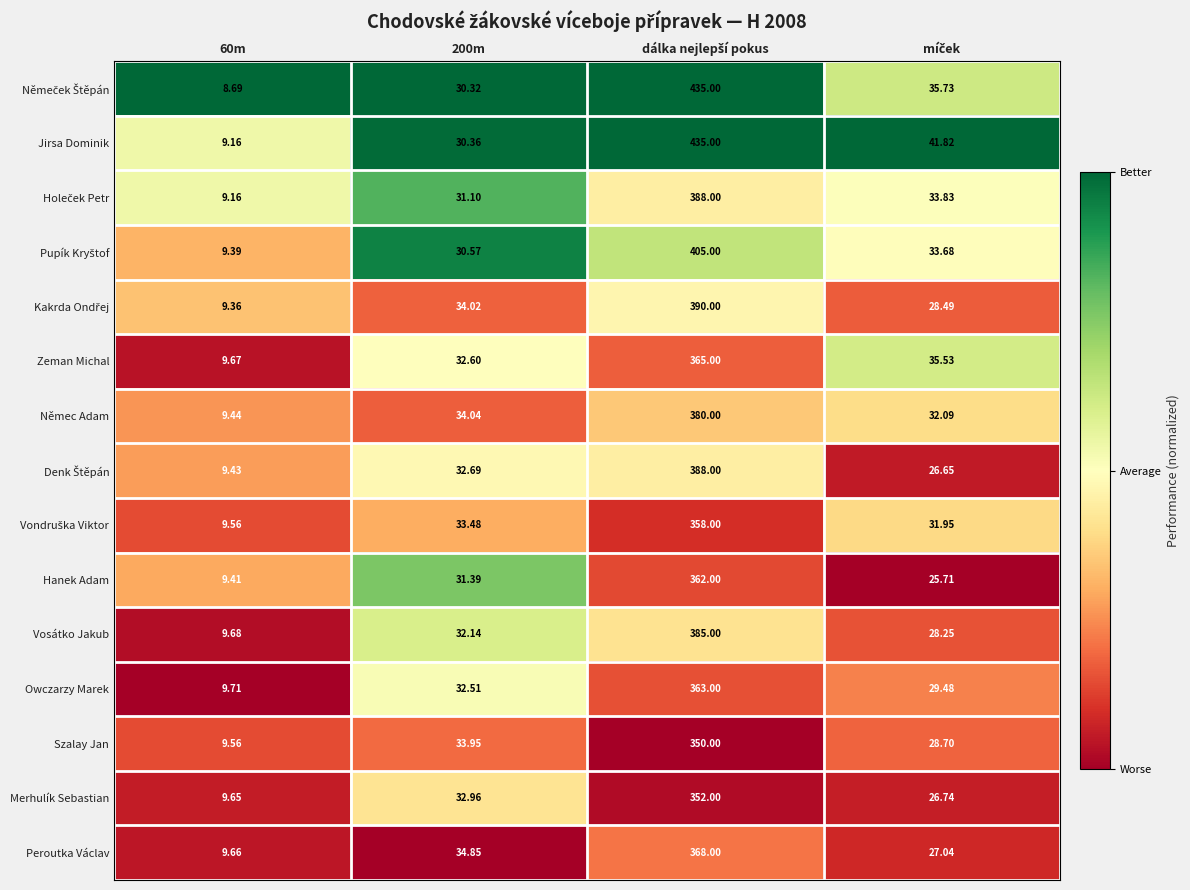

Which series has the largest total across all categories?

Jirsa Dominik